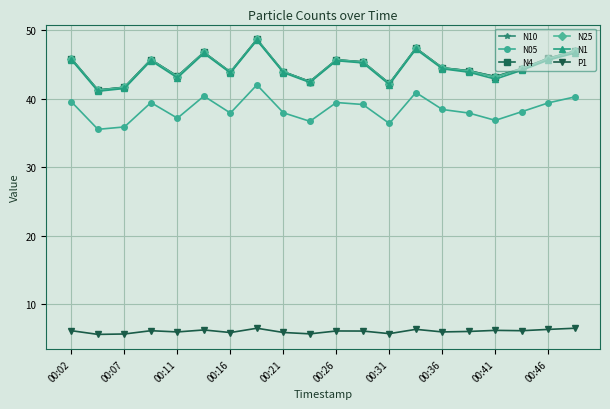

What is the value of the N10 point at the 15th from the left?

44.5